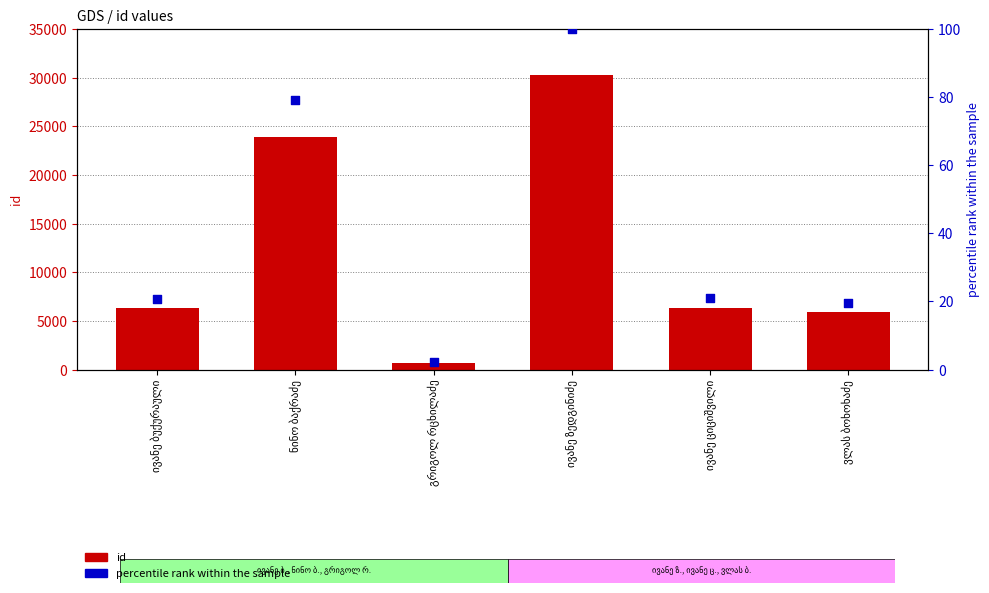

Which series contains the highest Y value?

id